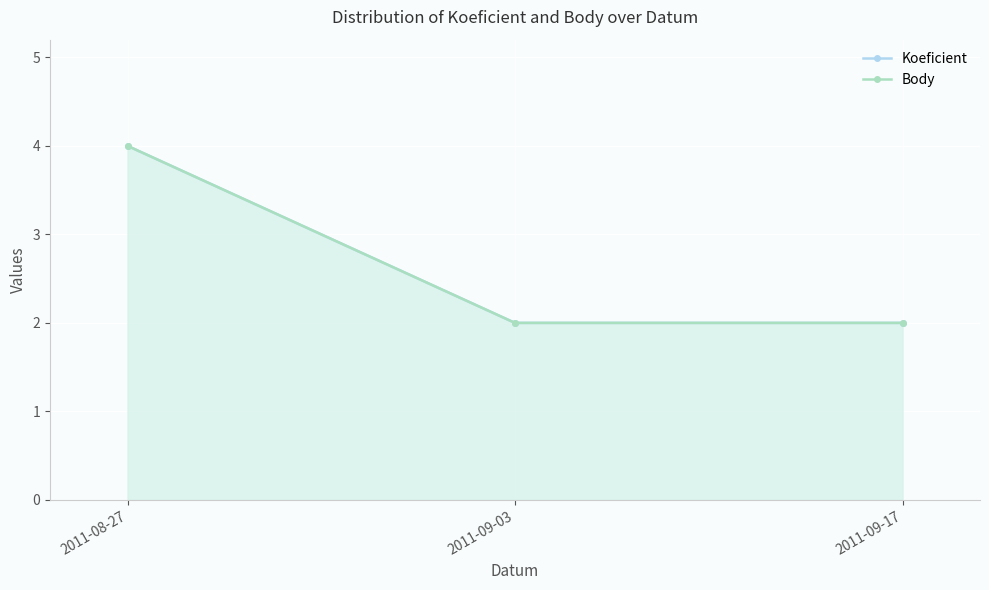

Rank the series by their maximum value, from lowest to highest.

Koeficient, Body